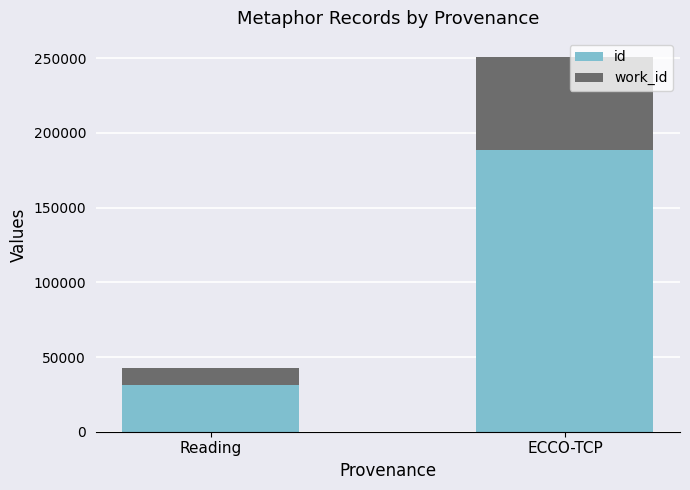

True or false: id has a value of 188406 at ECCO-TCP.

True